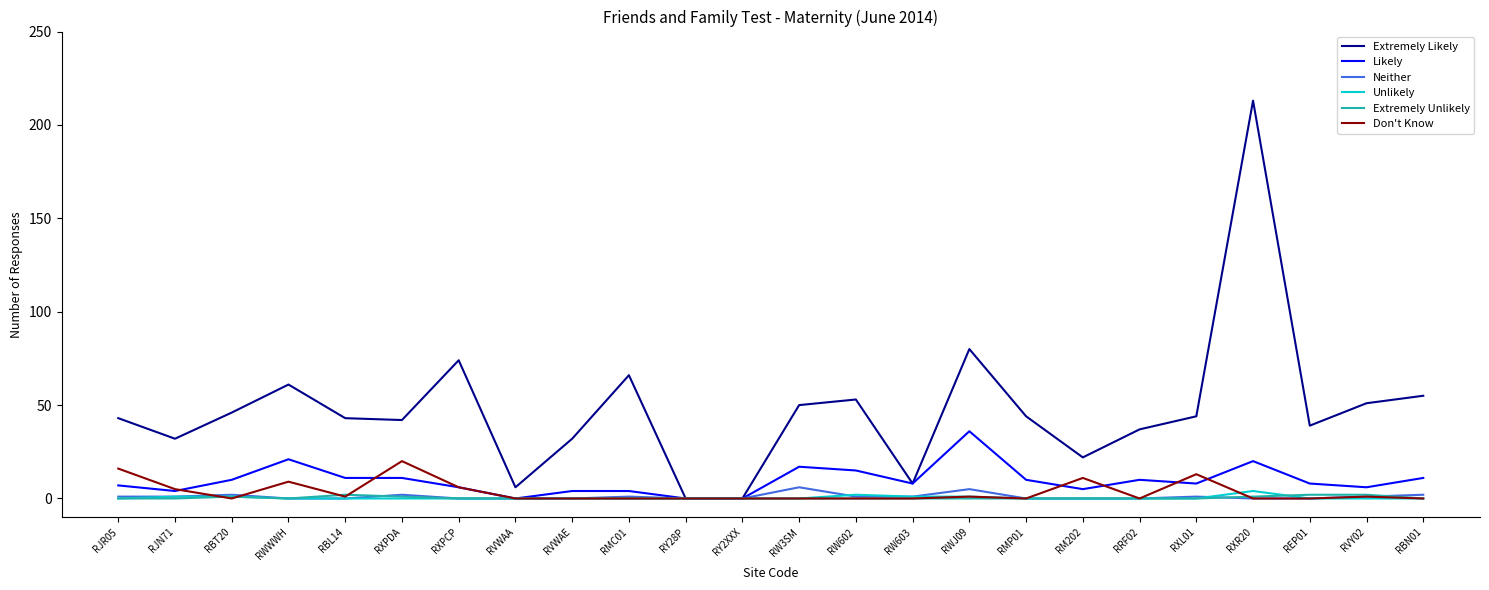

What is the maximum value shown in the chart?

213